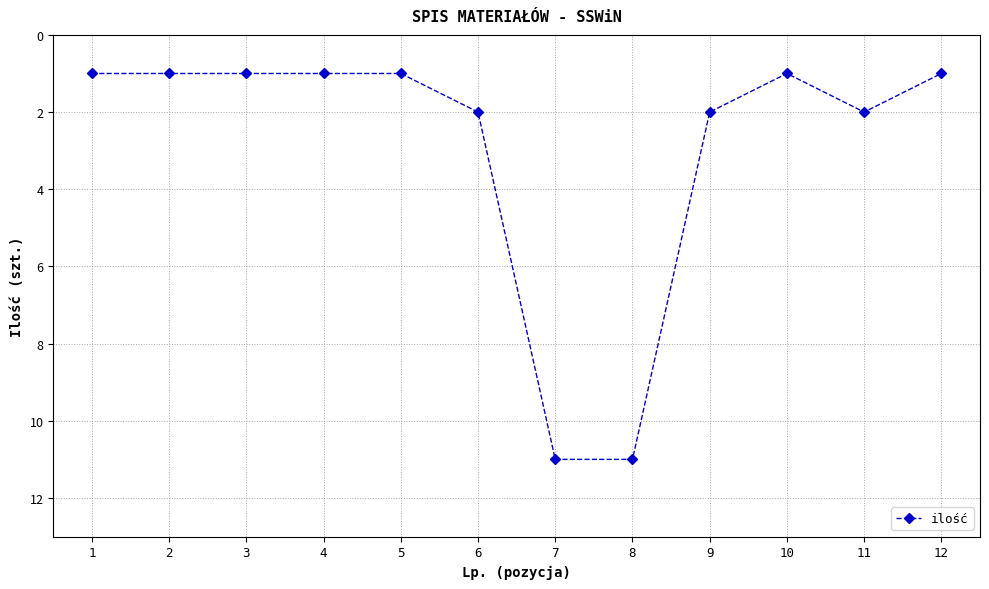

True or false: the data shows 0 at 4.

False